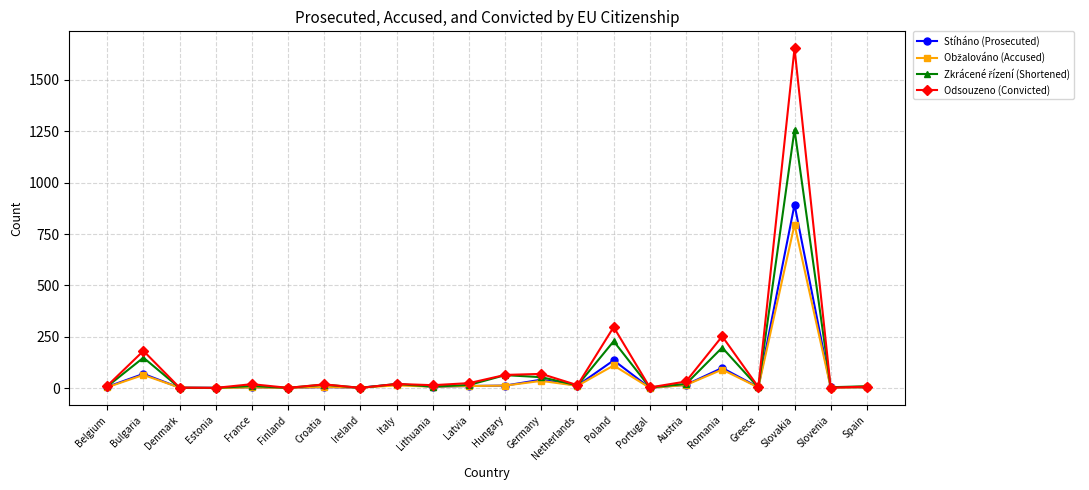

What is the label of the 16th point from the right?

Croatia